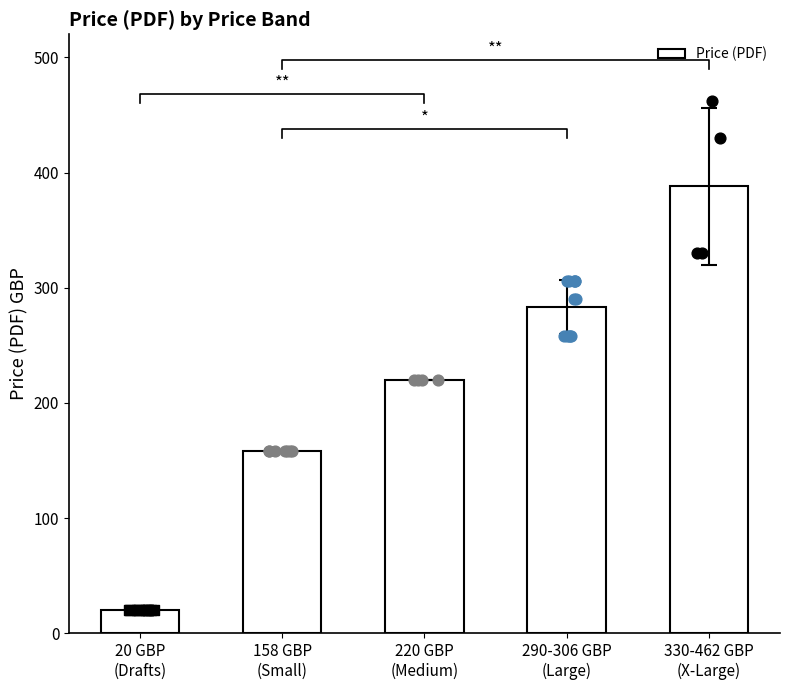

What is the change in value from 20 GBP
(Drafts) to 330-462 GBP
(X-Large)?

+368.0